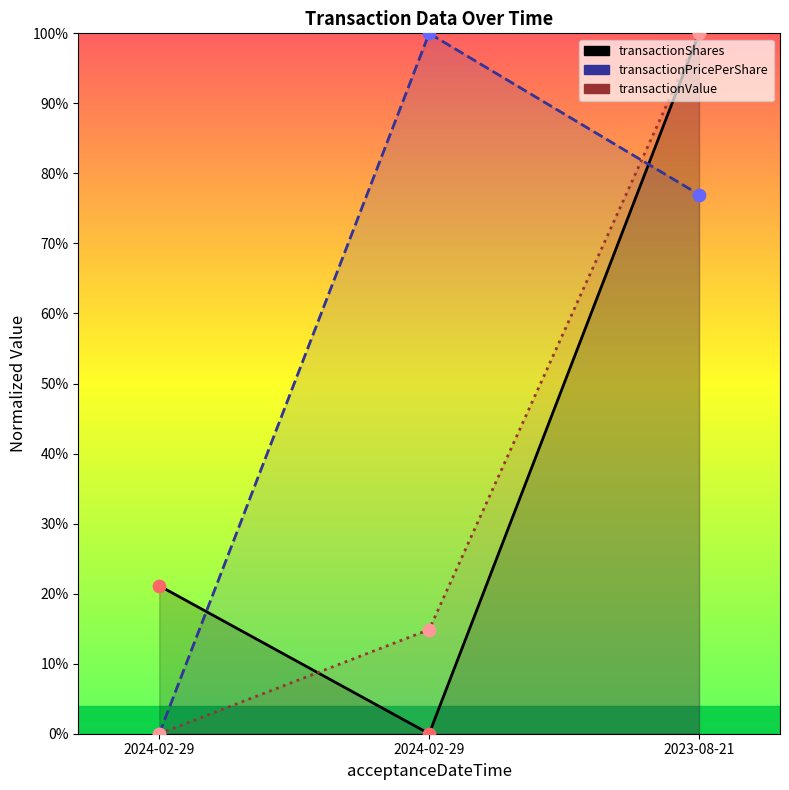

Is the value of transactionShares at 2023-08-21 greater than the value of transactionValue at 2024-02-29?

Yes